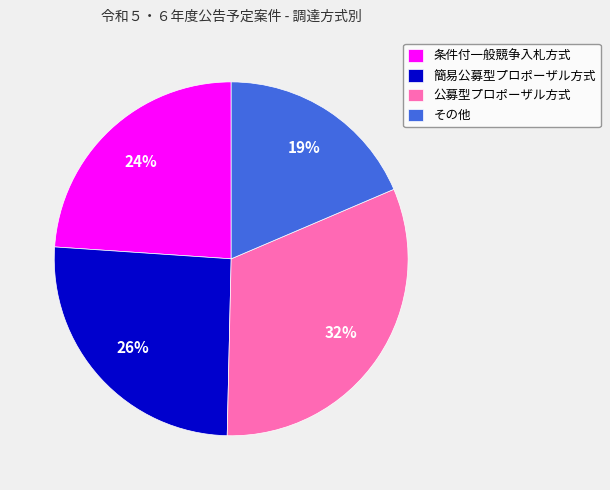

Is it true that 簡易公募型プロポーザル方式 is 16% of the pie?

False